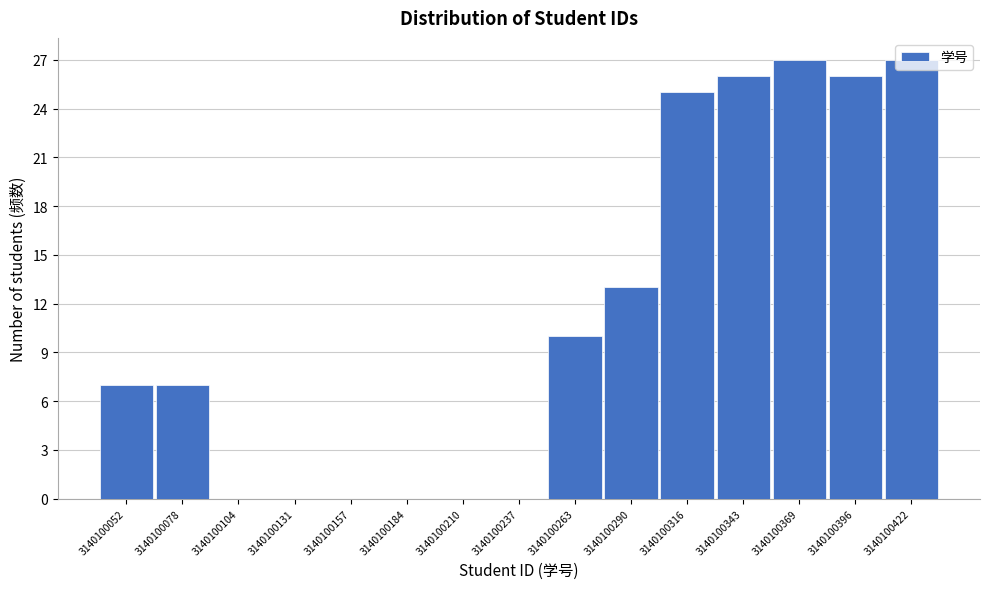

Which has a higher value, 3140100263 or 3140100396?

3140100396